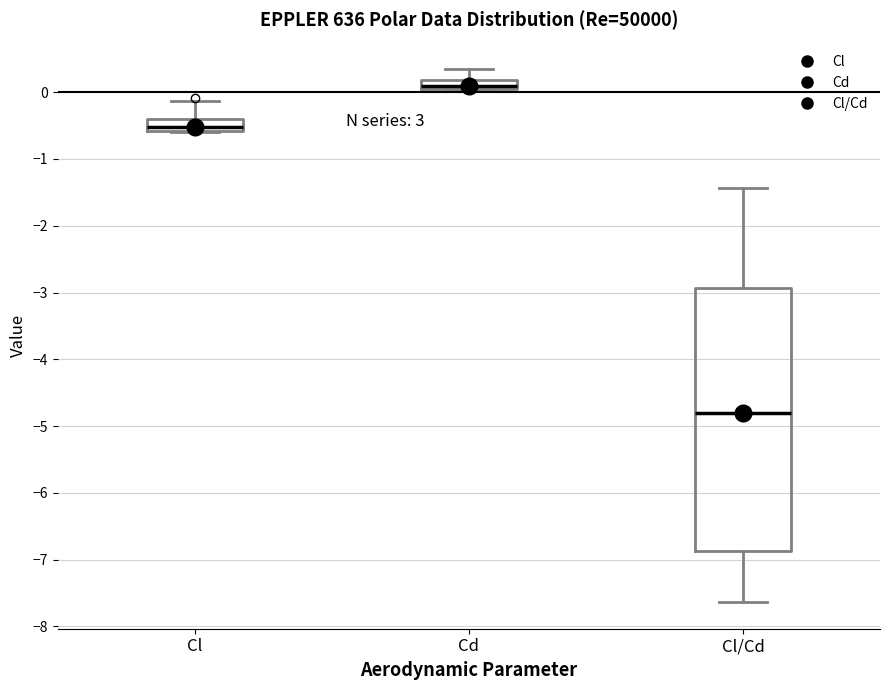

Where is the lower edge of the box for Cl on the y-axis? The values are not printed on the chart, so give them approximately, as read against the axis.

-0.6